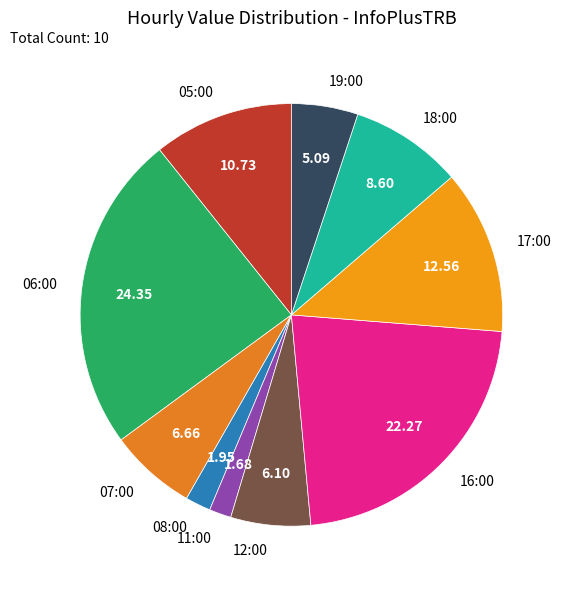

Do 08:00 and 05:00 together represent more than half of the pie?

No